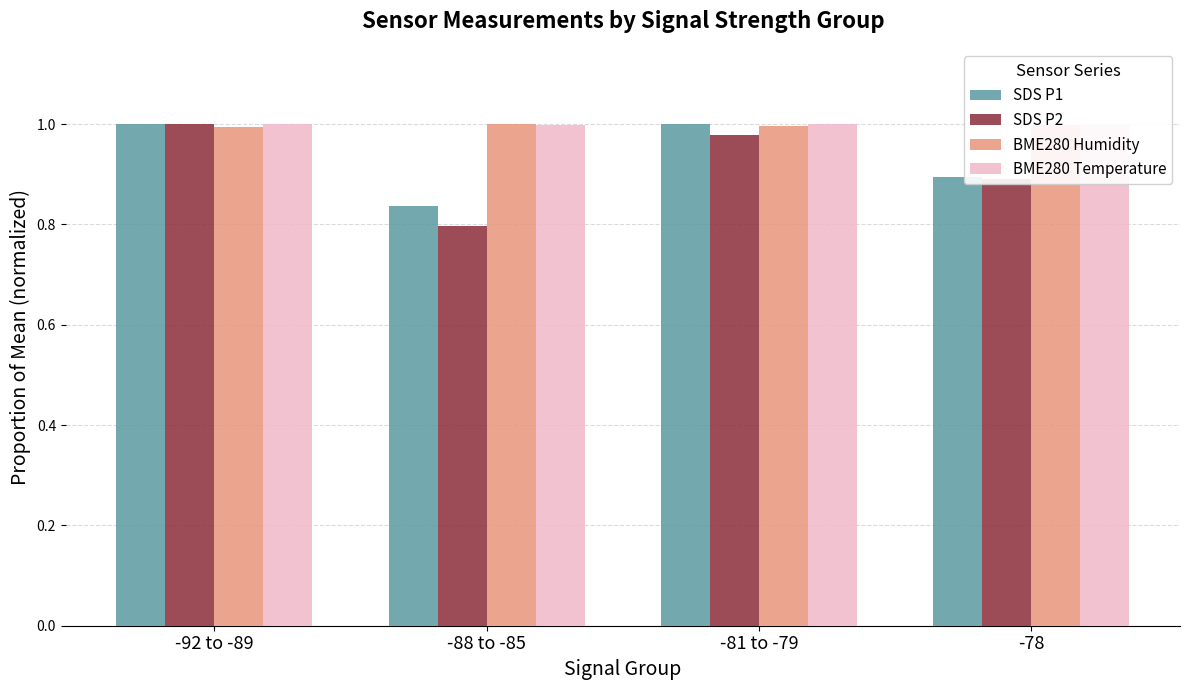

Between -88 to -85 and -81 to -79, which series saw the biggest shift?

SDS P2